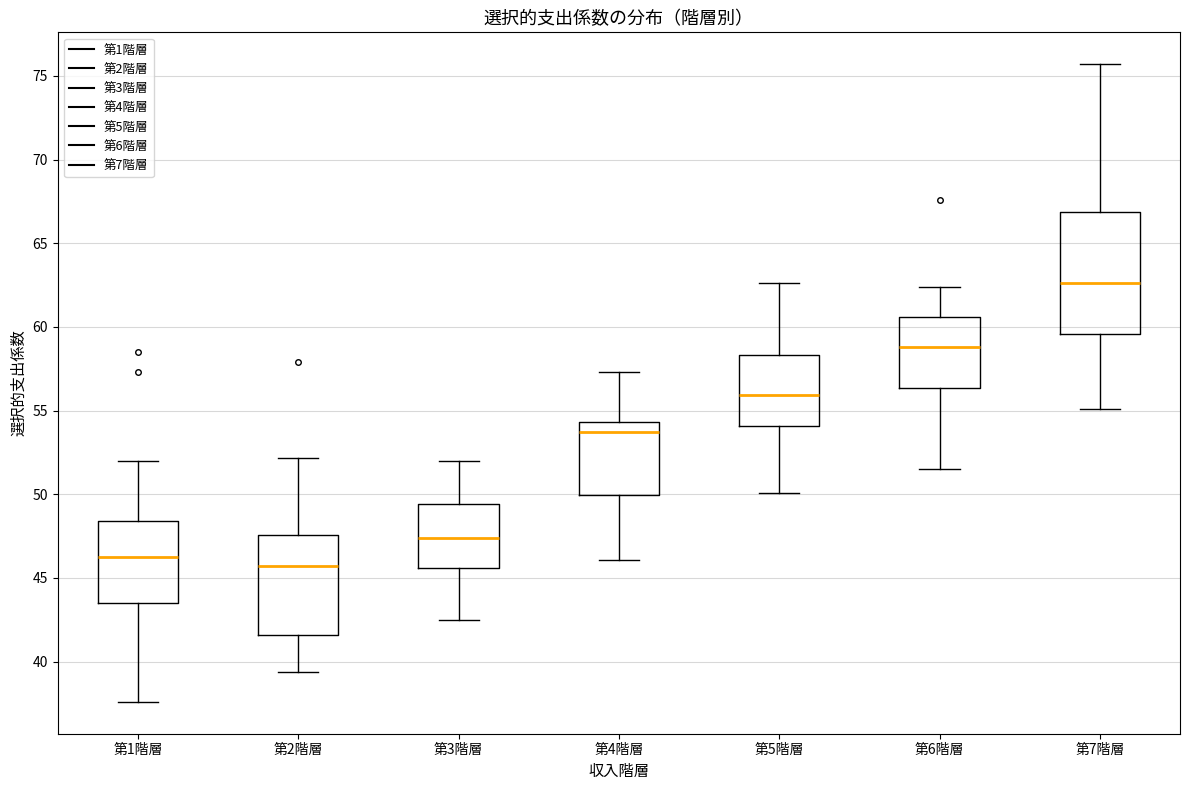

Where does the upper whisker of the box for 第3階層 end on the y-axis? The values are not printed on the chart, so give them approximately, as read against the axis.

52.0